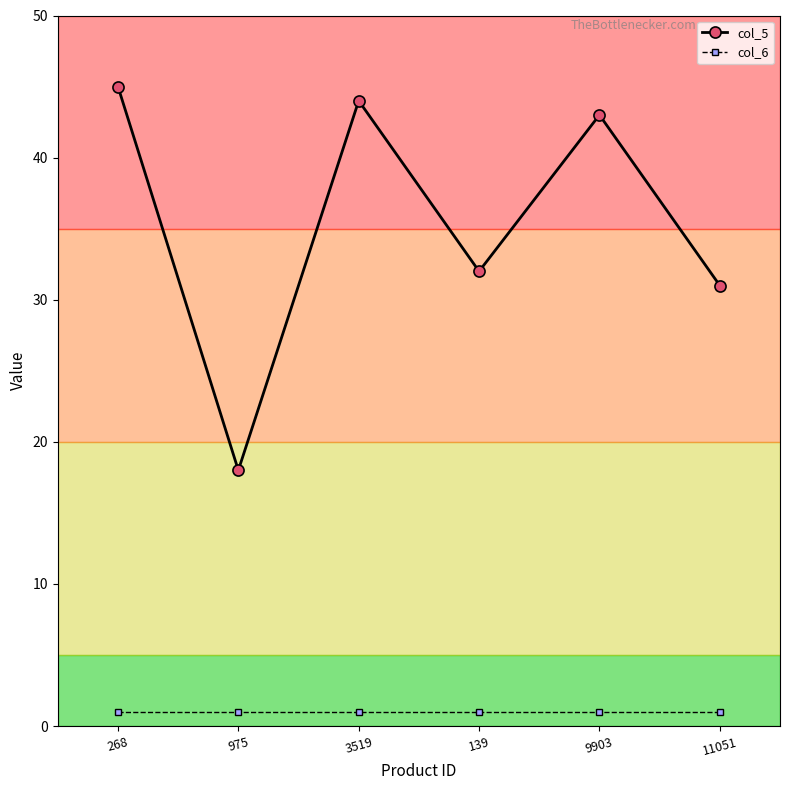

What is the label of the 1st point from the right?

11051